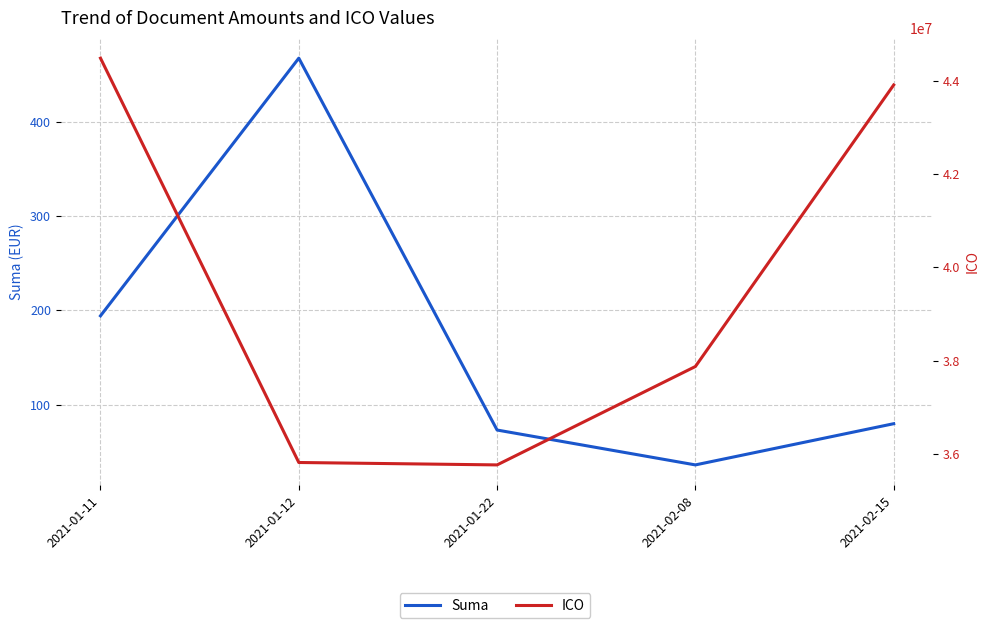

What are all the series names shown in the legend?

Suma, ICO